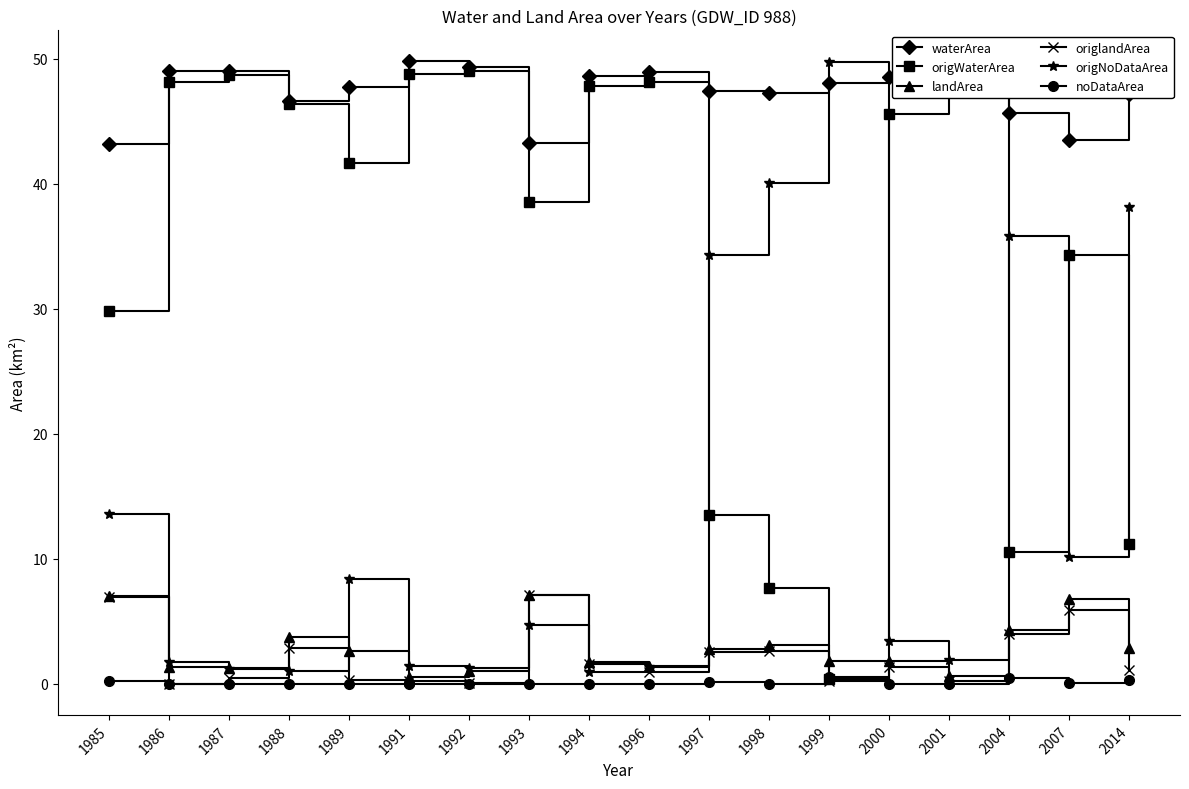

How many intersections are there between landArea and origNoDataArea?

4